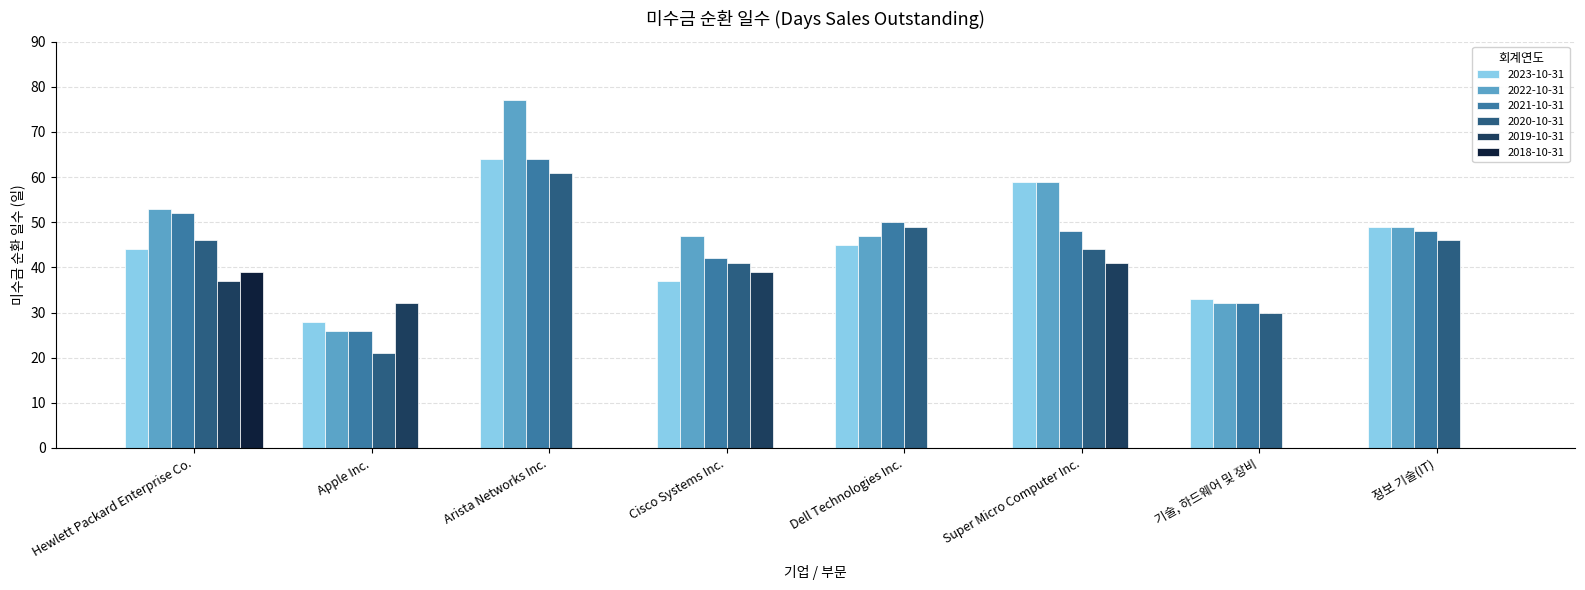

Reading left to right, extract all data points from this chart.

2023-10-31: Hewlett Packard Enterprise Co.=44	Apple Inc.=28	Arista Networks Inc.=64	Cisco Systems Inc.=37	Dell Technologies Inc.=45	Super Micro Computer Inc.=59	기술, 하드웨어 및 장비=33	정보 기술(IT)=49
2022-10-31: Hewlett Packard Enterprise Co.=53	Apple Inc.=26	Arista Networks Inc.=77	Cisco Systems Inc.=47	Dell Technologies Inc.=47	Super Micro Computer Inc.=59	기술, 하드웨어 및 장비=32	정보 기술(IT)=49
2021-10-31: Hewlett Packard Enterprise Co.=52	Apple Inc.=26	Arista Networks Inc.=64	Cisco Systems Inc.=42	Dell Technologies Inc.=50	Super Micro Computer Inc.=48	기술, 하드웨어 및 장비=32	정보 기술(IT)=48
2020-10-31: Hewlett Packard Enterprise Co.=46	Apple Inc.=21	Arista Networks Inc.=61	Cisco Systems Inc.=41	Dell Technologies Inc.=49	Super Micro Computer Inc.=44	기술, 하드웨어 및 장비=30	정보 기술(IT)=46
2019-10-31: Hewlett Packard Enterprise Co.=37	Apple Inc.=32	Arista Networks Inc.=0	Cisco Systems Inc.=39	Dell Technologies Inc.=0	Super Micro Computer Inc.=41	기술, 하드웨어 및 장비=0	정보 기술(IT)=0
2018-10-31: Hewlett Packard Enterprise Co.=39	Apple Inc.=0	Arista Networks Inc.=0	Cisco Systems Inc.=0	Dell Technologies Inc.=0	Super Micro Computer Inc.=0	기술, 하드웨어 및 장비=0	정보 기술(IT)=0